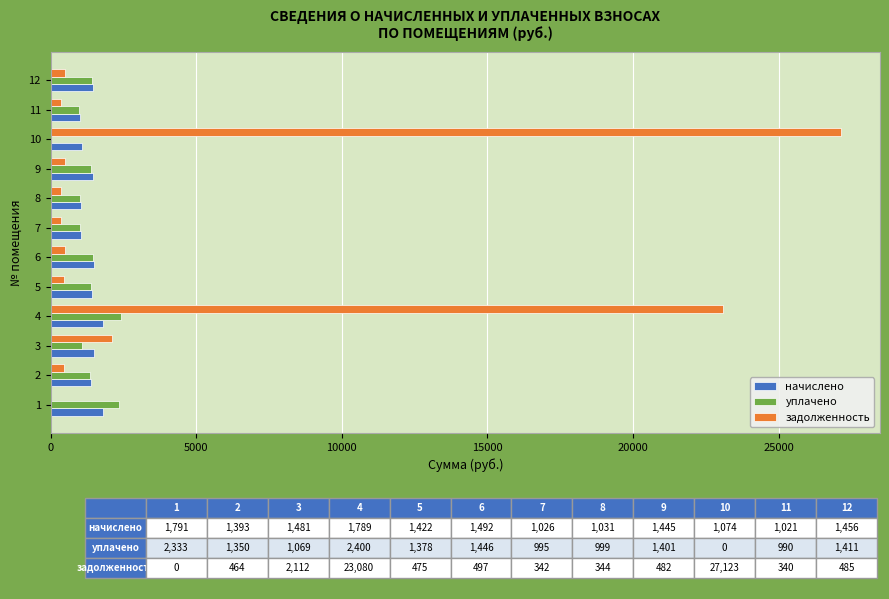

How many values in the уплачено series exceed 1378?

6